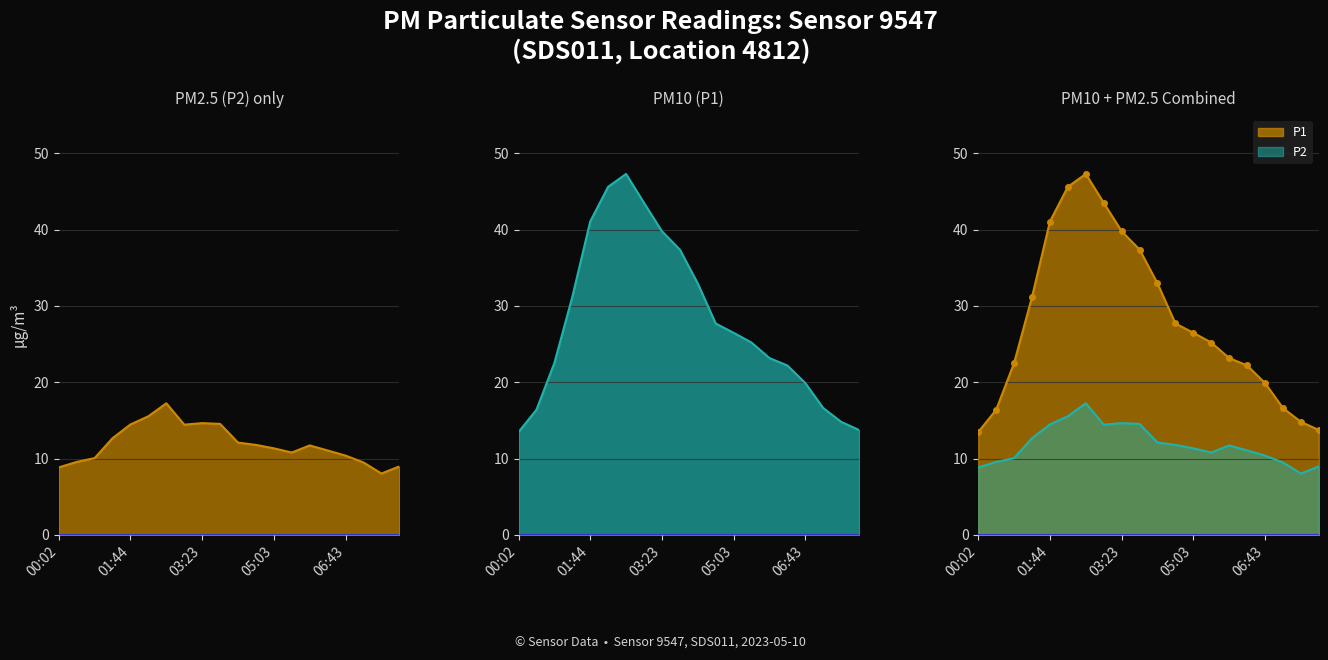

Is the value of P2 line at 00:02 greater than the value of P1 line at 13?

No